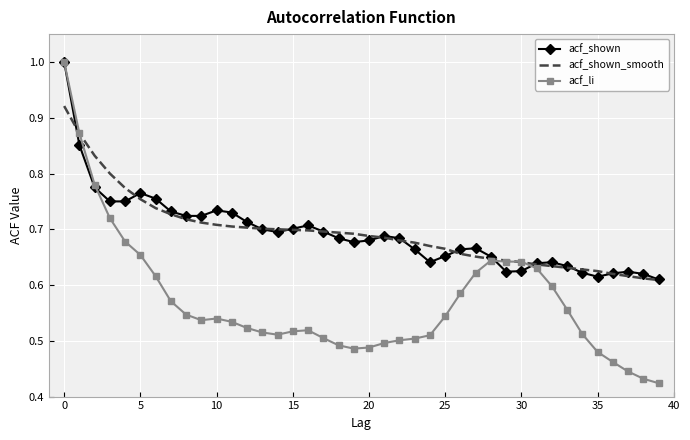

After their last crossing, which series has the higher values: acf_shown or acf_li?

acf_shown